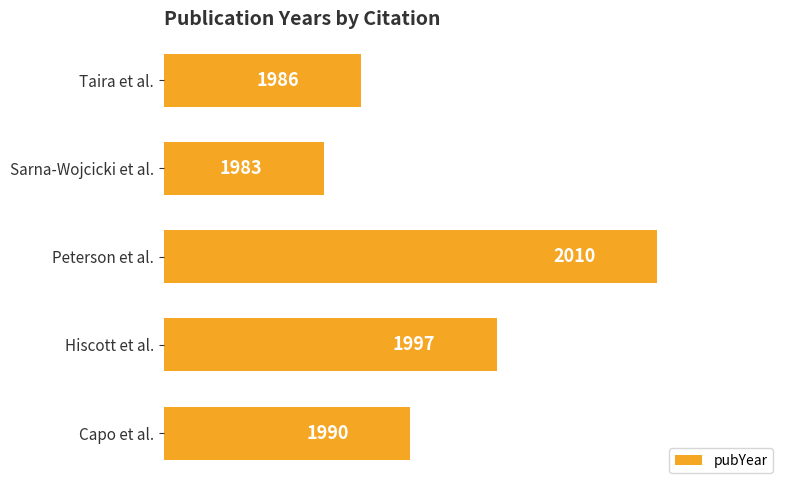

The value at Hiscott et al. is 3277. True or false?

False